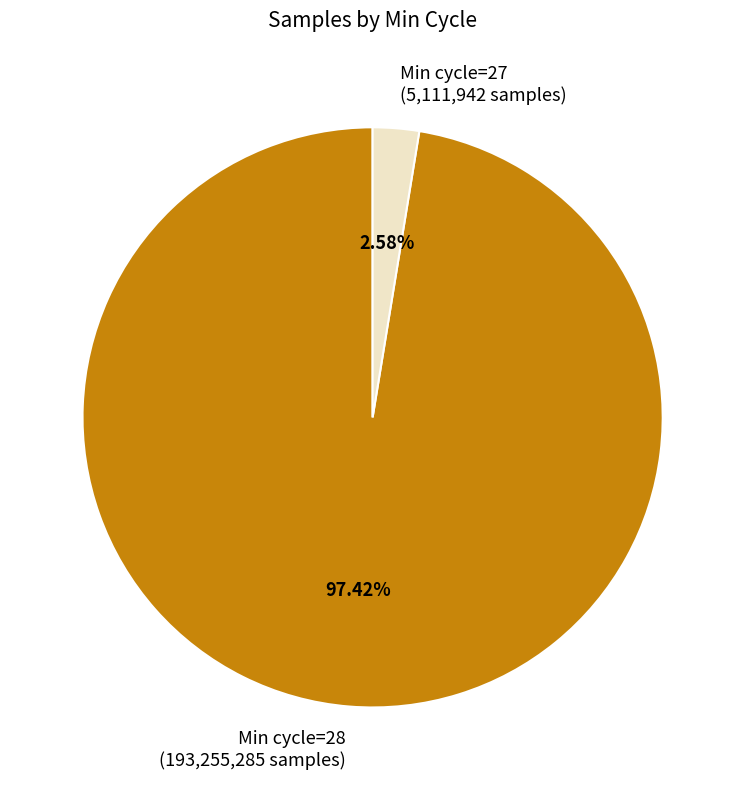

Combined, do Min cycle=28 (193,255,285 samples) and Min cycle=27 (5,111,942 samples) account for over 50%?

Yes